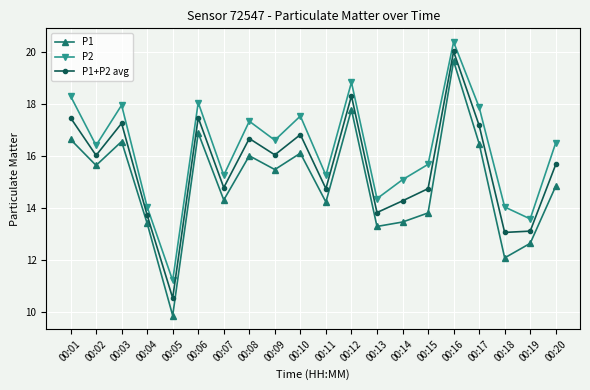

What is the difference between the highest and lowest values at 00:04?

0.6